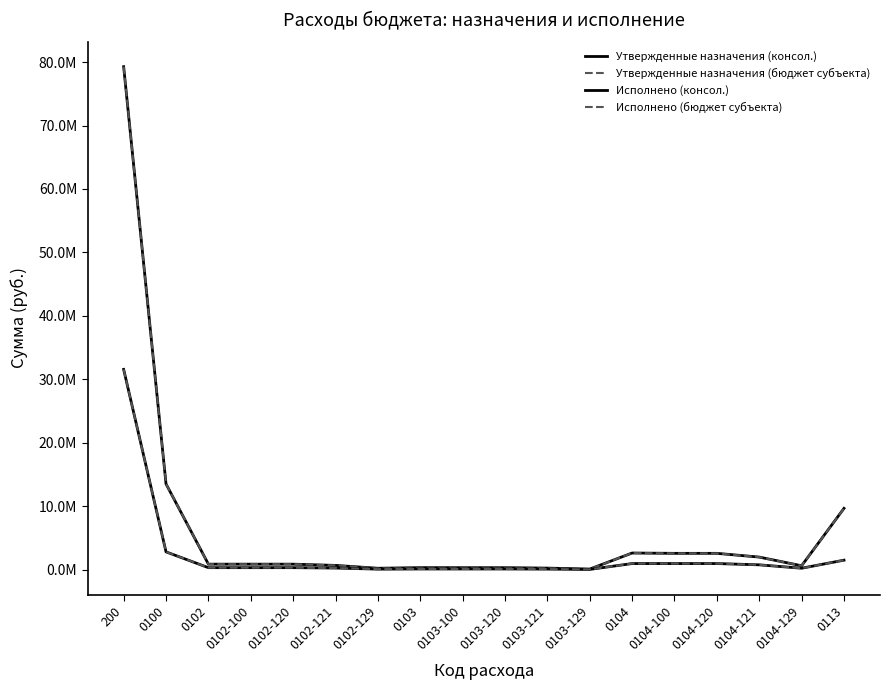

Where is the first local minimum for Утвержденные назначения (бюджет субъекта)?

0102-129